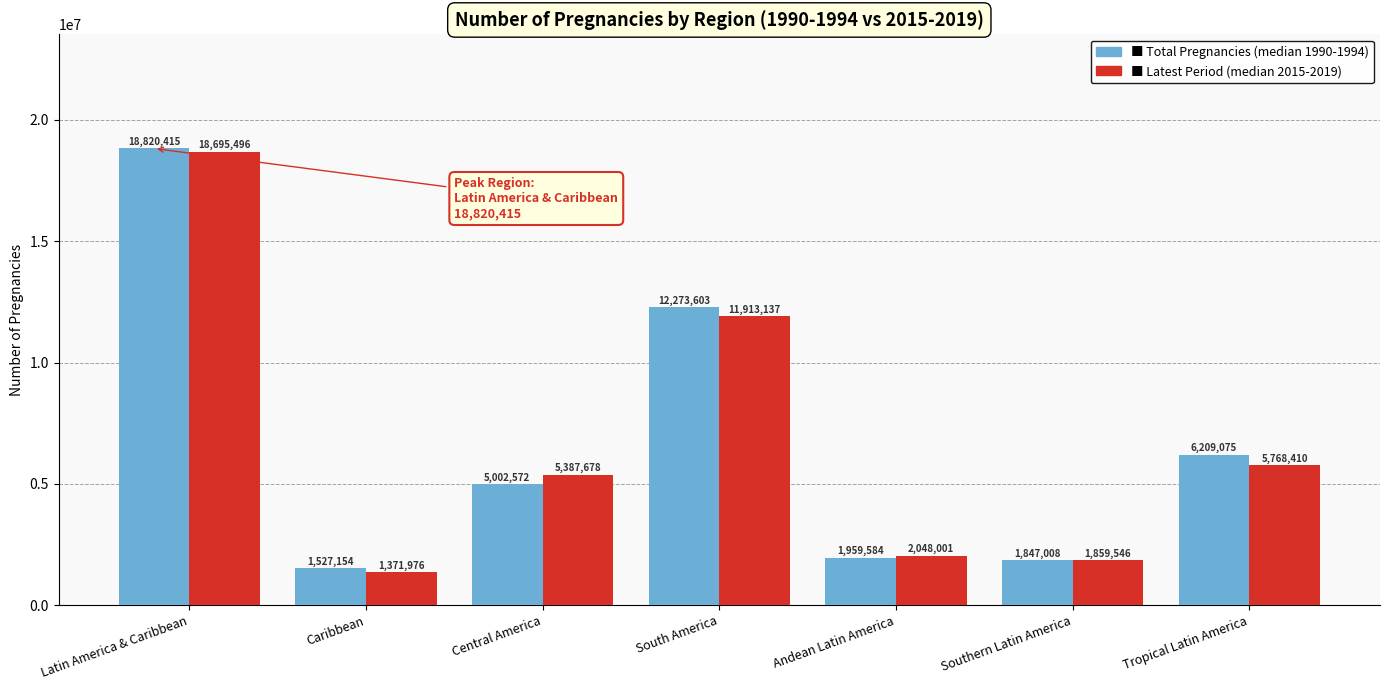

Reading left to right, what are all the values shown in this chart?

Total Pregnancies (median 1990-1994): Latin America & Caribbean=18820415	Caribbean=1527154	Central America=5002572	South America=12273603	Andean Latin America=1959584	Southern Latin America=1847008	Tropical Latin America=6209075
Latest Period (median 2015-2019): Latin America & Caribbean=18695496	Caribbean=1371976	Central America=5387678	South America=11913137	Andean Latin America=2048001	Southern Latin America=1859546	Tropical Latin America=5768410